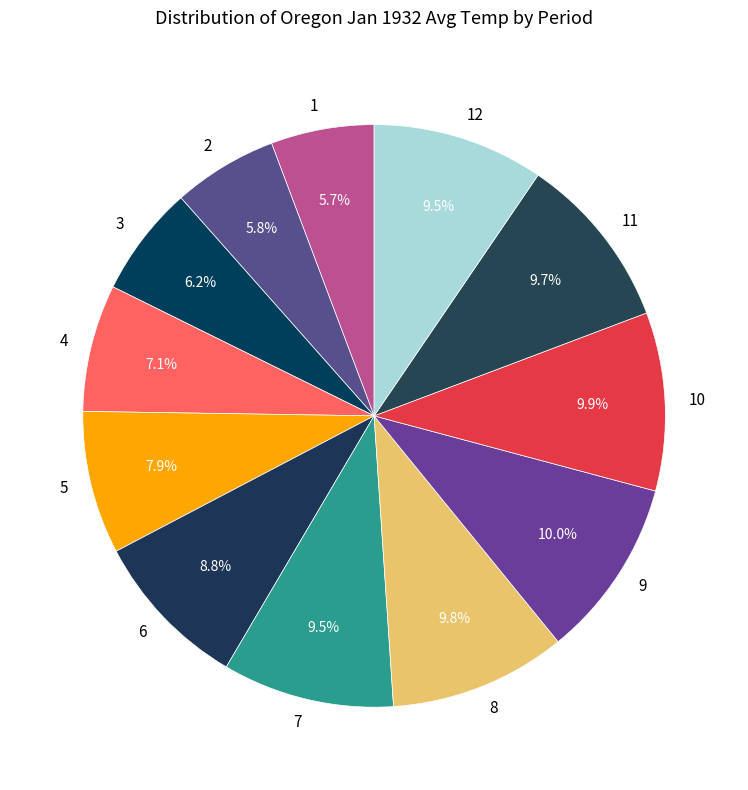

To the nearest percent, what percentage of the pie is 9?

10%